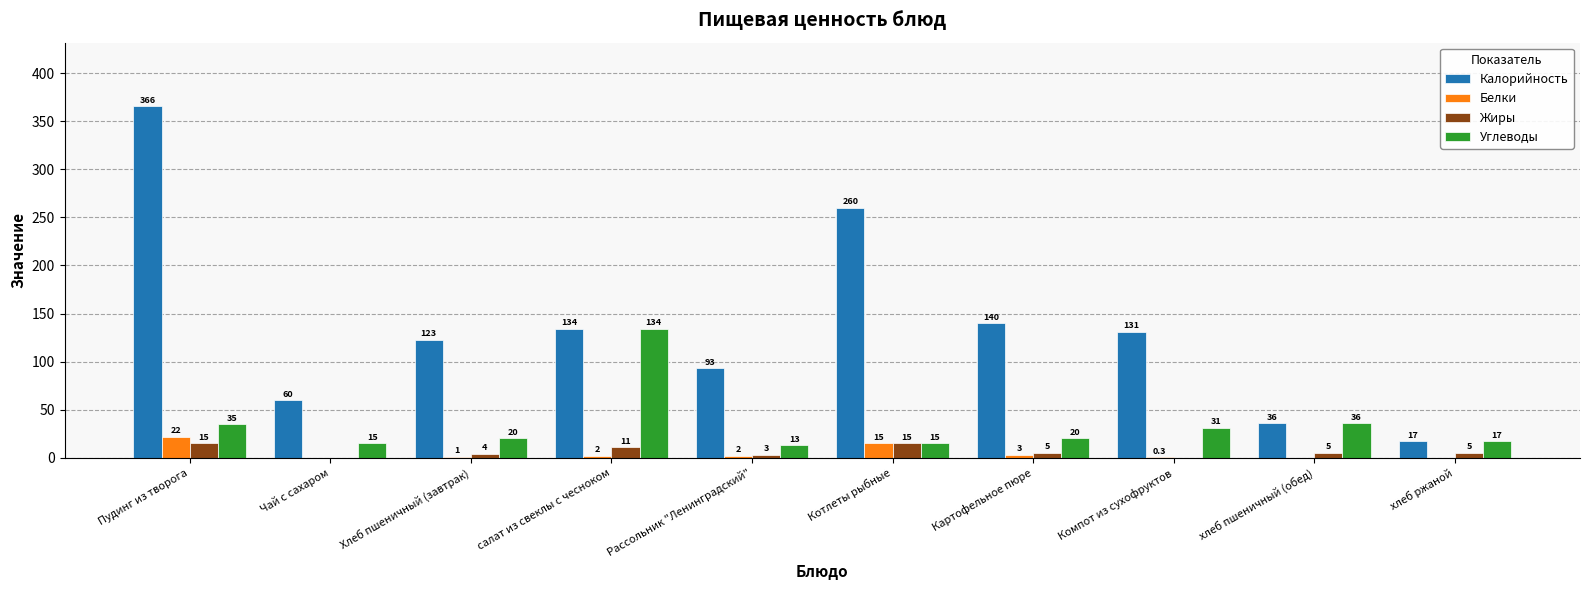

How many groups of bars are there?

10